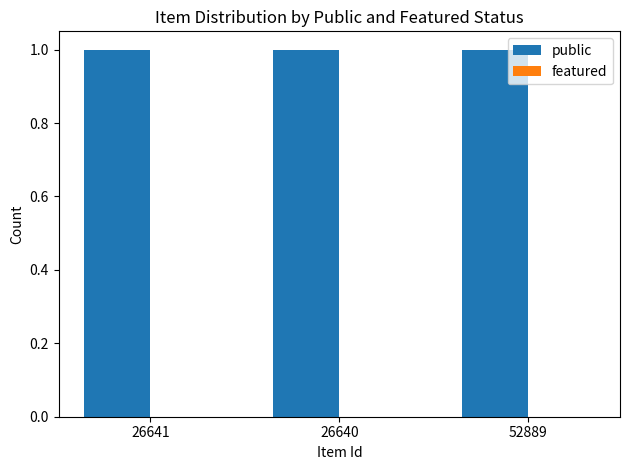

What is the difference between the highest and lowest values at 26641?

1